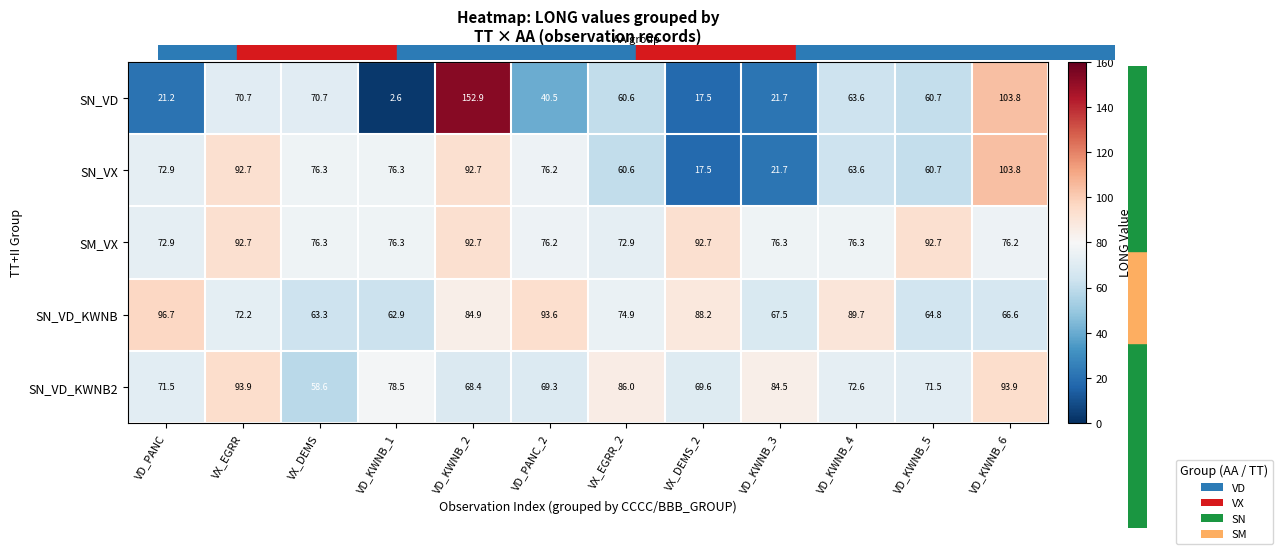

What is the minimum value for SN_VD_KWNB?

62.9